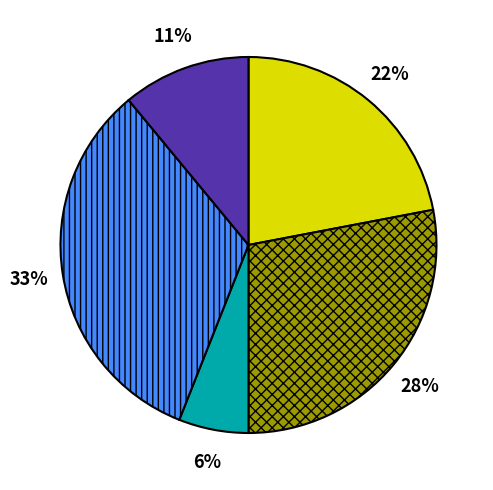

What percentage is the 28% slice, to the nearest percent?

28%